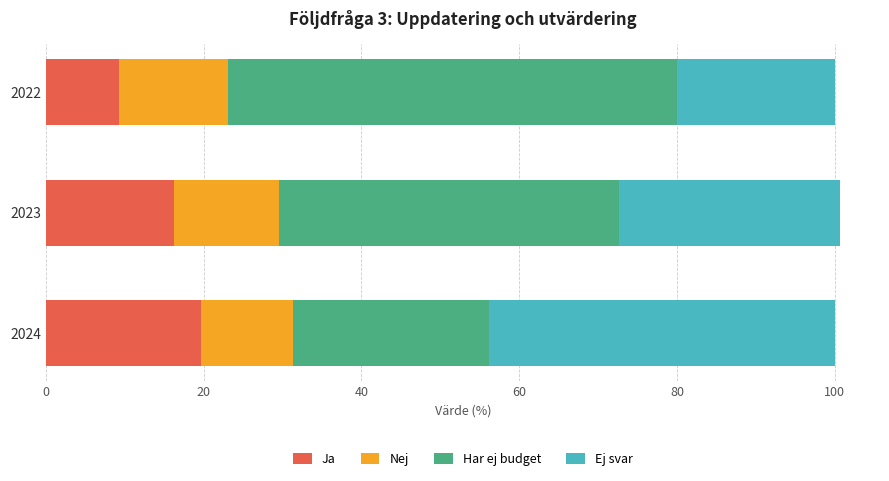

What is the total value across all series at 2024?

100.0